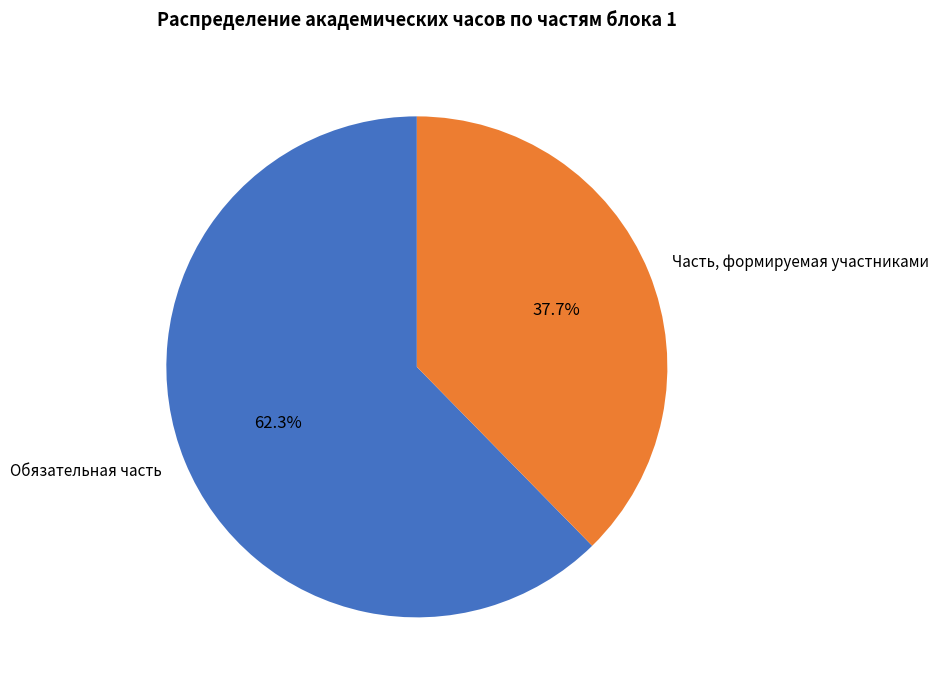

To the nearest percent, what portion does Обязательная часть represent?

62%